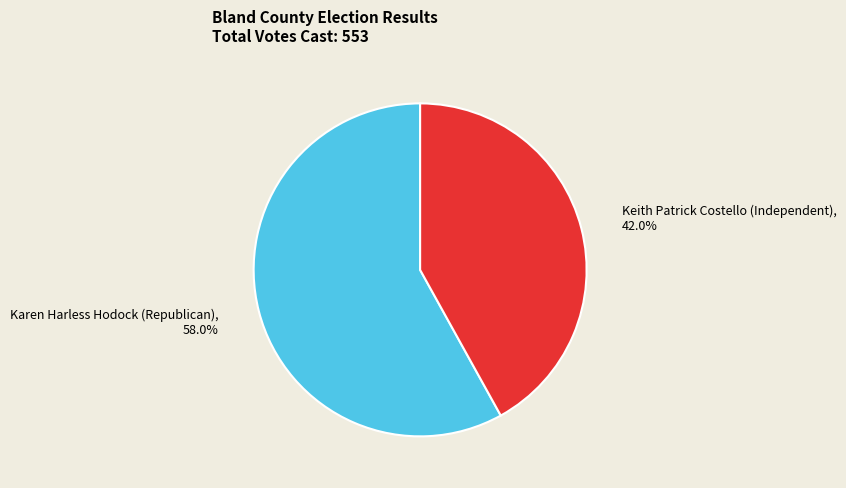

Which slice is the largest?

Karen Harless Hodock (Republican)